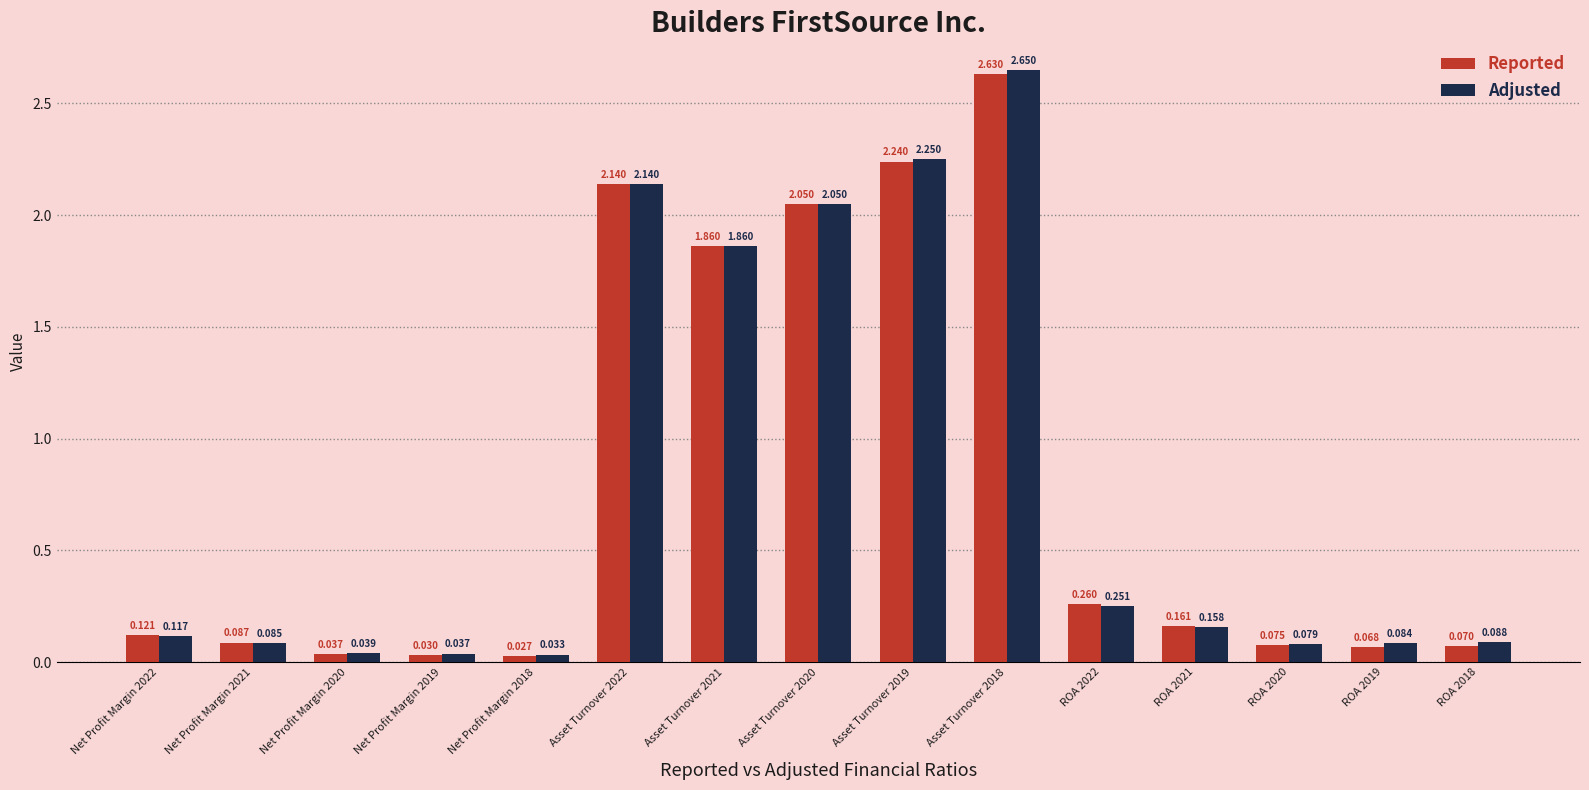

Which label corresponds to the largest value in the chart?

Asset Turnover 2018